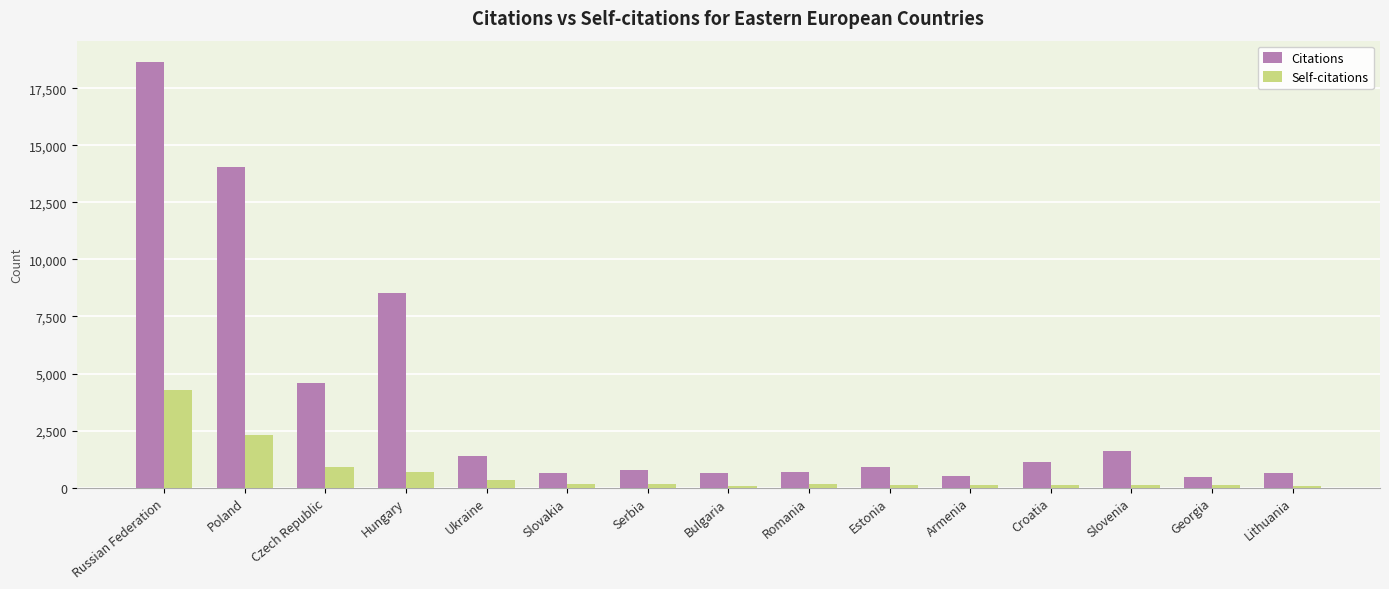

Is it true that Citations equals 6960 at Russian Federation?

False